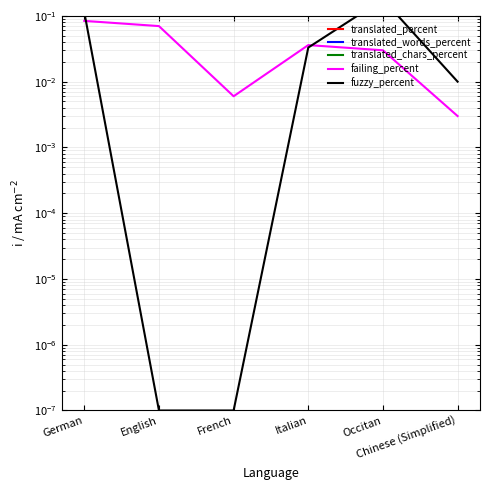

At which category does failing_percent reach its first local peak?

Italian